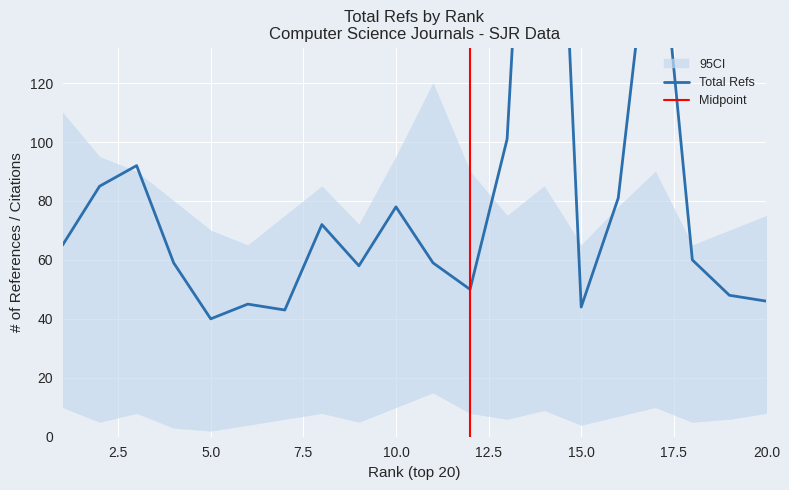

The Total Docs. (3years) series shows -41 at 19. True or false?

False